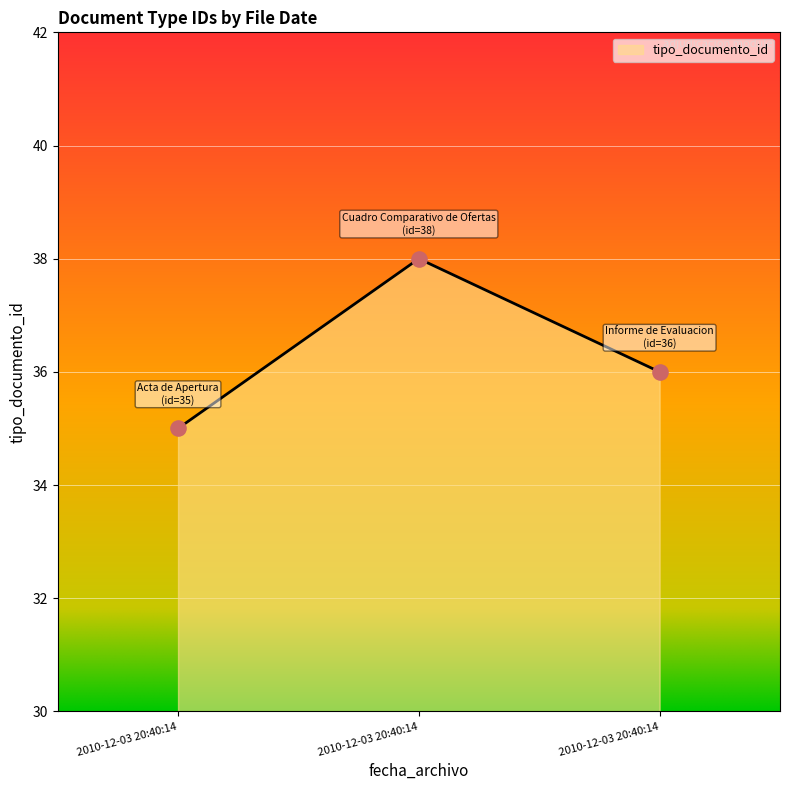

Approximately how many times larger is the value at 2010-12-03 20:40:14 compared to 2010-12-03 20:40:14?

1.0